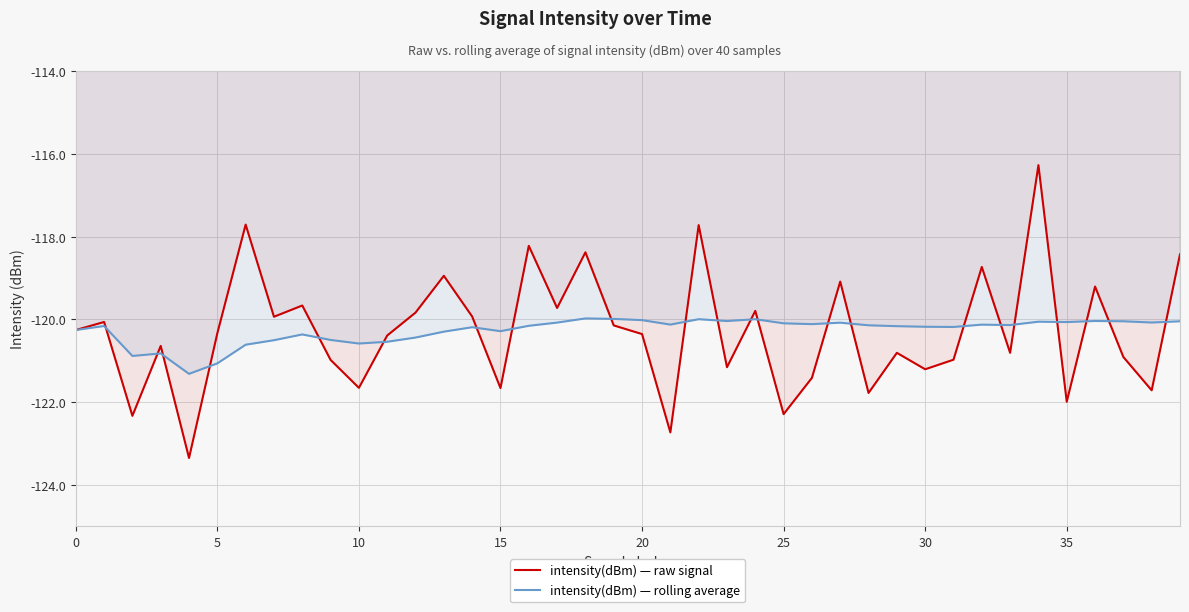

What is the smallest value displayed?

-123.3